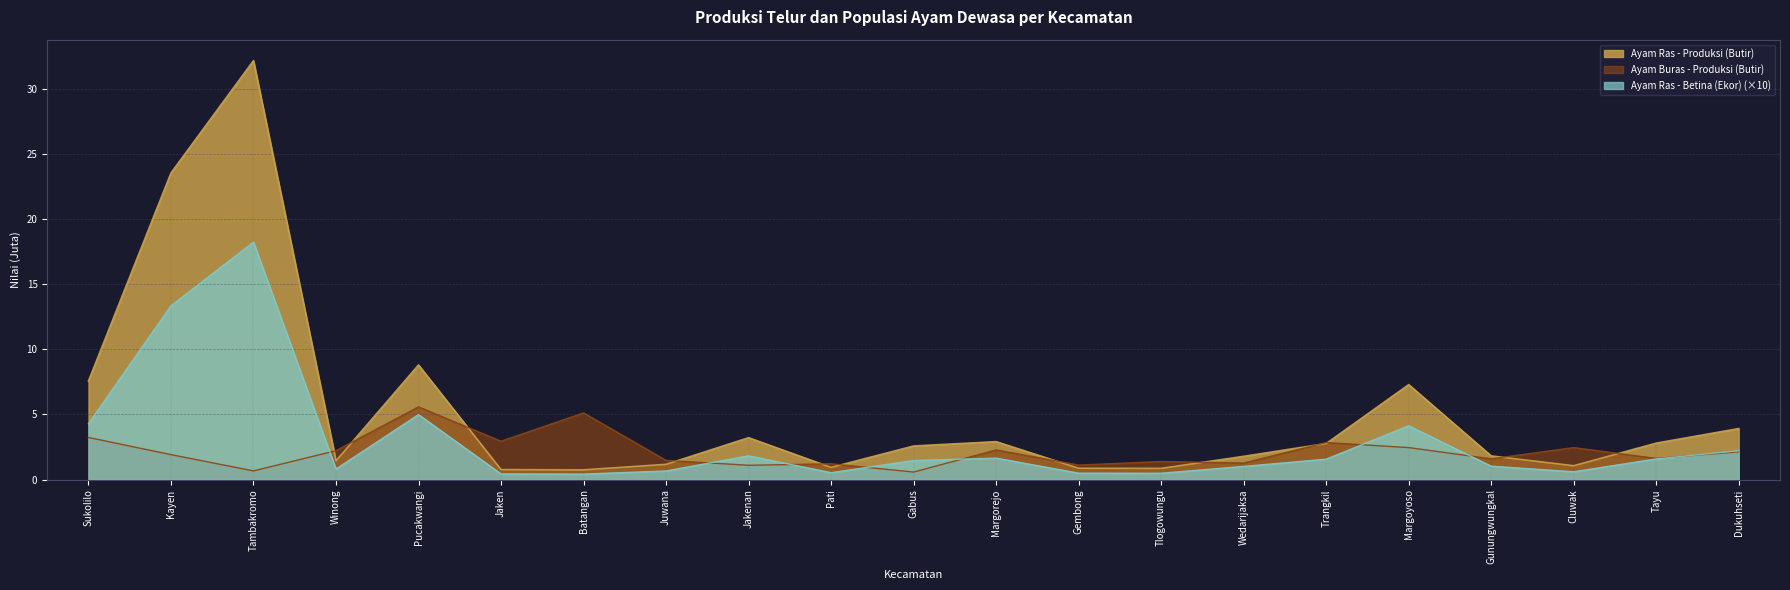

Rank the series by their maximum value, from lowest to highest.

Ayam Buras - Produksi (Butir), Ayam Ras - Betina (Ekor) (×10), Ayam Ras - Produksi (Butir)